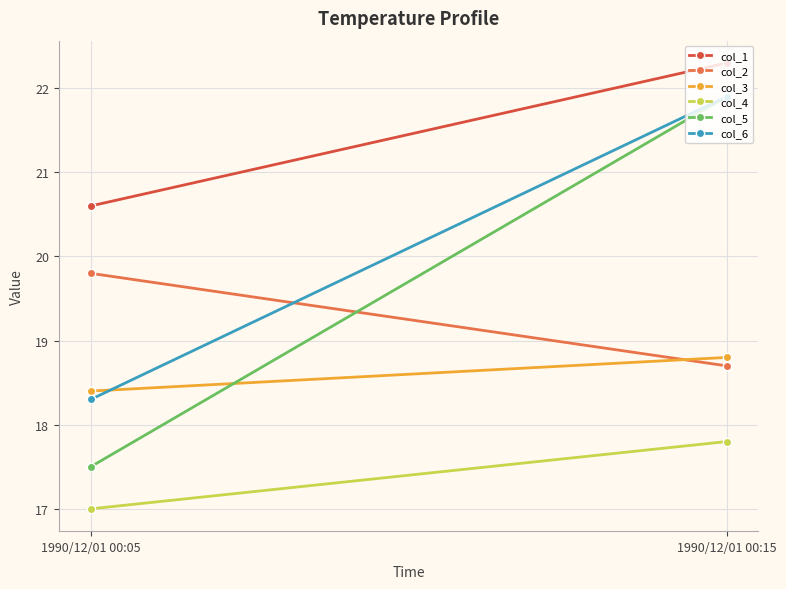

Is it true that col_4 equals 29.9 at 1990/12/01 00:15?

False